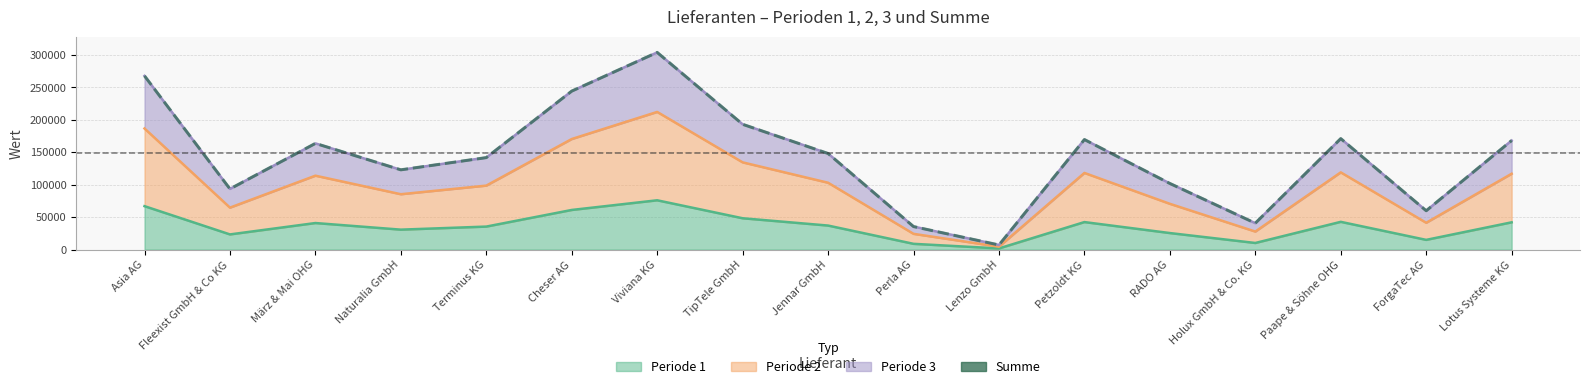

True or false: the data has more than 1 interior local peaks.

True